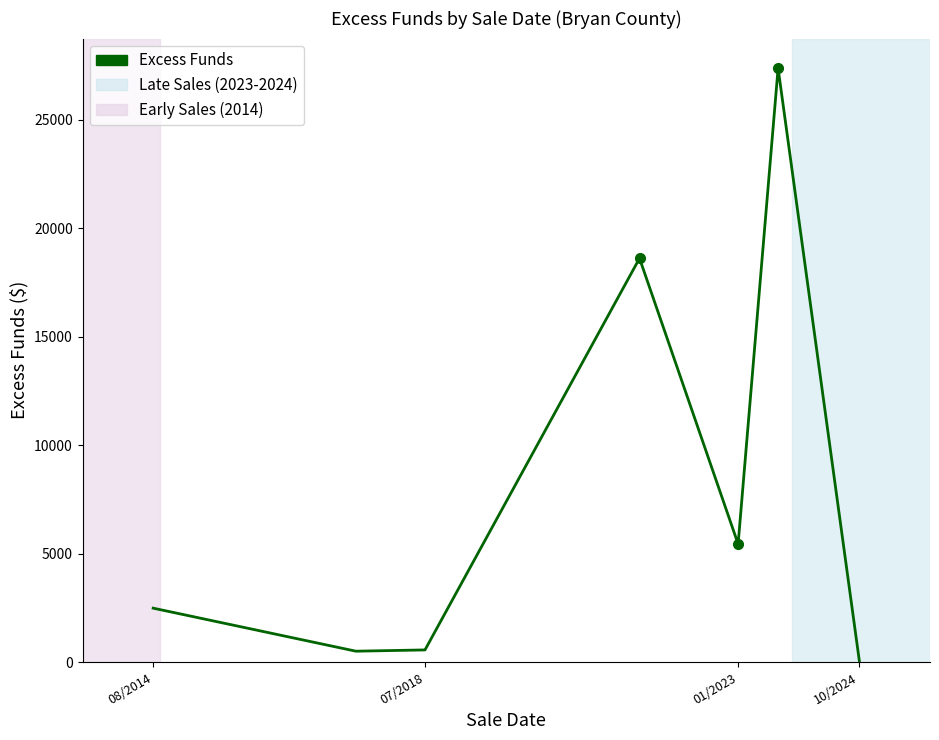

True or false: the data has more than 0 interior local peaks.

True